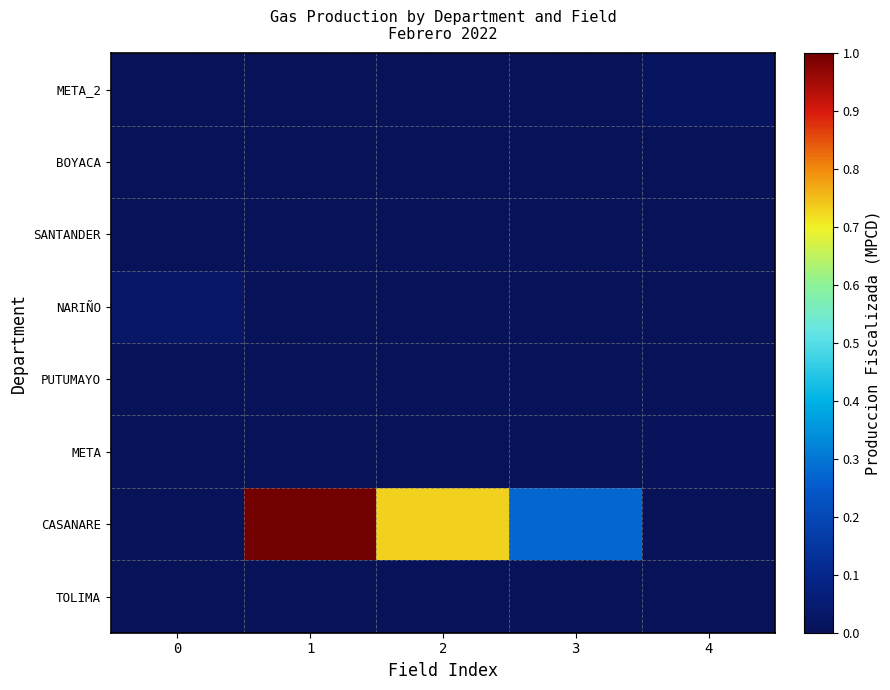

At how many categories does at least one series exceed 0?

5